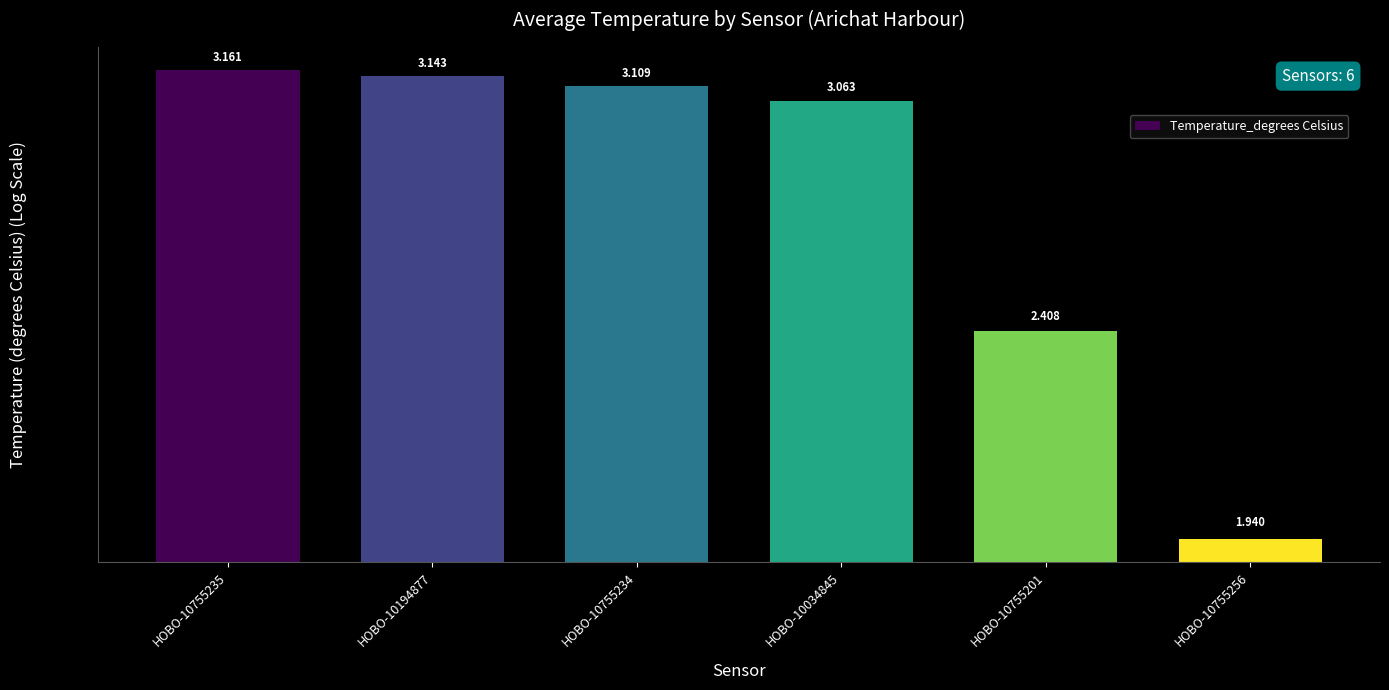

At which category does the chart reach its minimum across all series?

HOBO-10755256